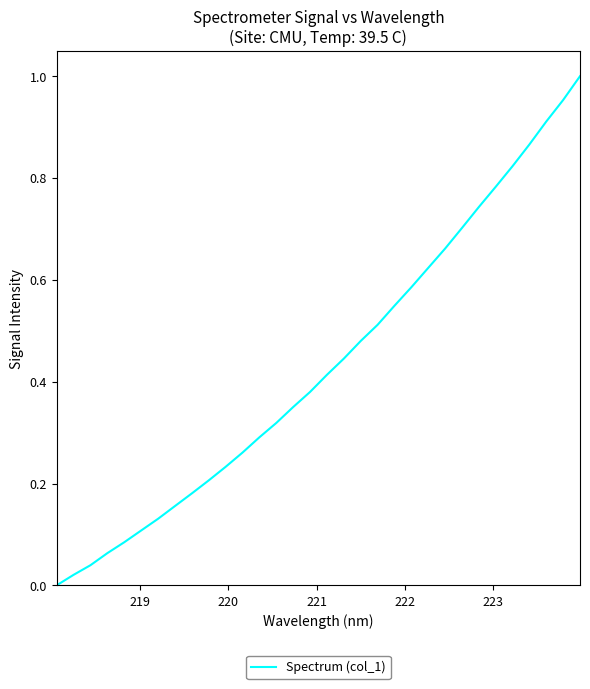

Reading left to right, list all the values displayed in this chart.

0.0	0.0	0.0	0.1	0.1	0.1	0.1	0.2	0.2	0.2	0.2	0.3	0.3	0.3	0.4	0.4	0.4	0.4	0.5	0.5	0.5	0.6	0.6	0.7	0.7	0.7	0.8	0.8	0.9	0.9	1.0	1.0